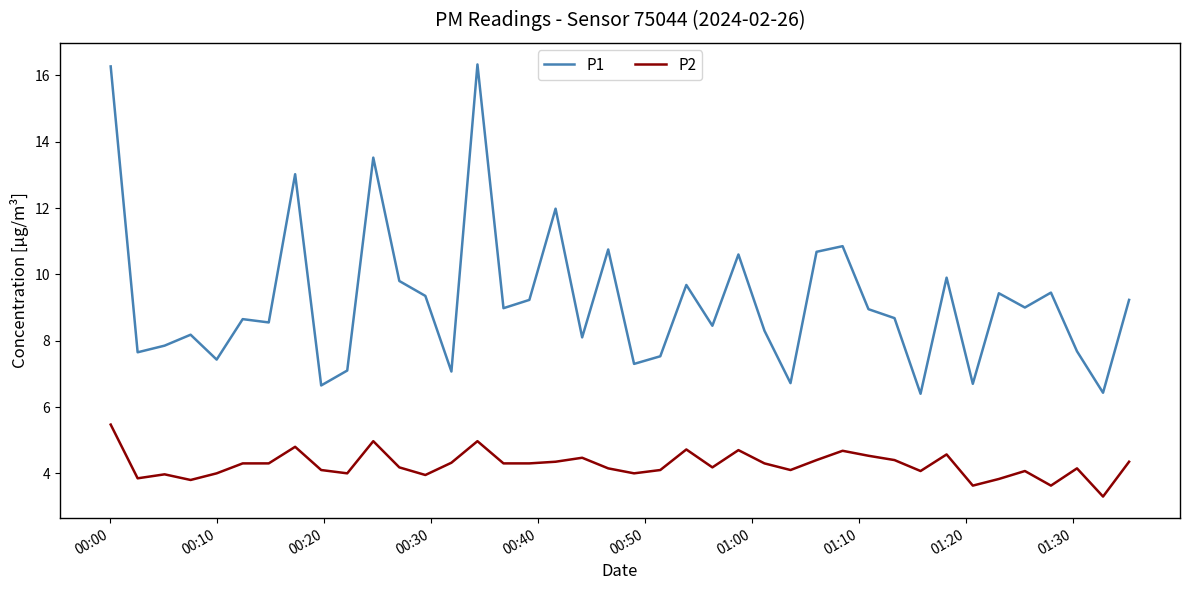

True or false: P1 and P2 cross at least once.

False